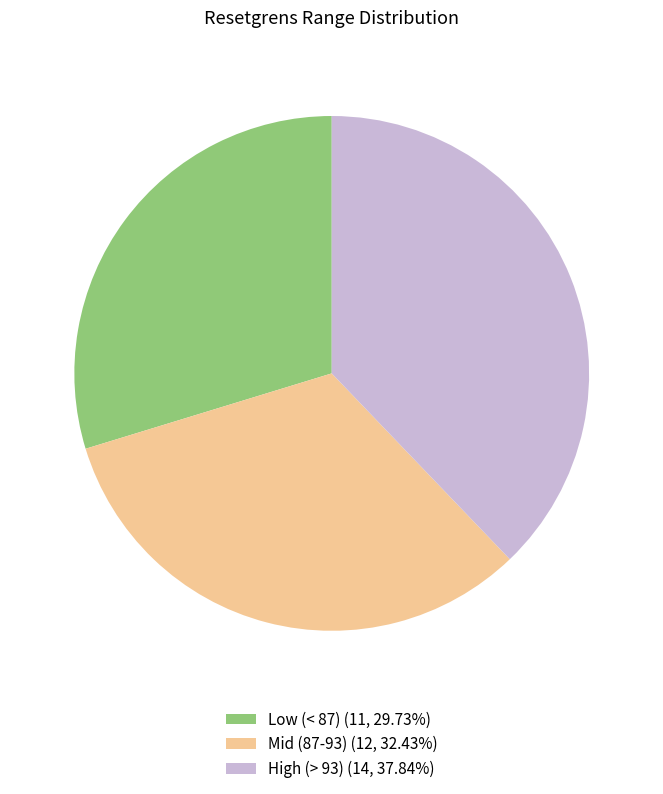

Count the number of slices in the pie.

3